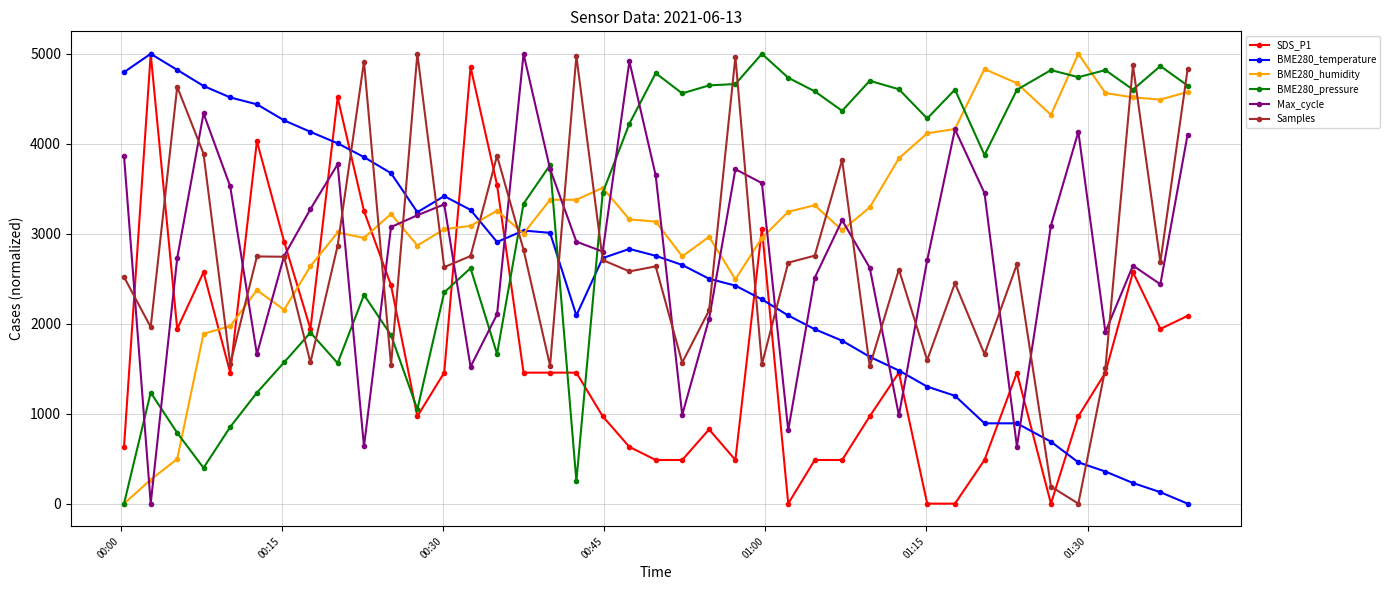

What is the highest value of the Max_cycle series?

5000.0